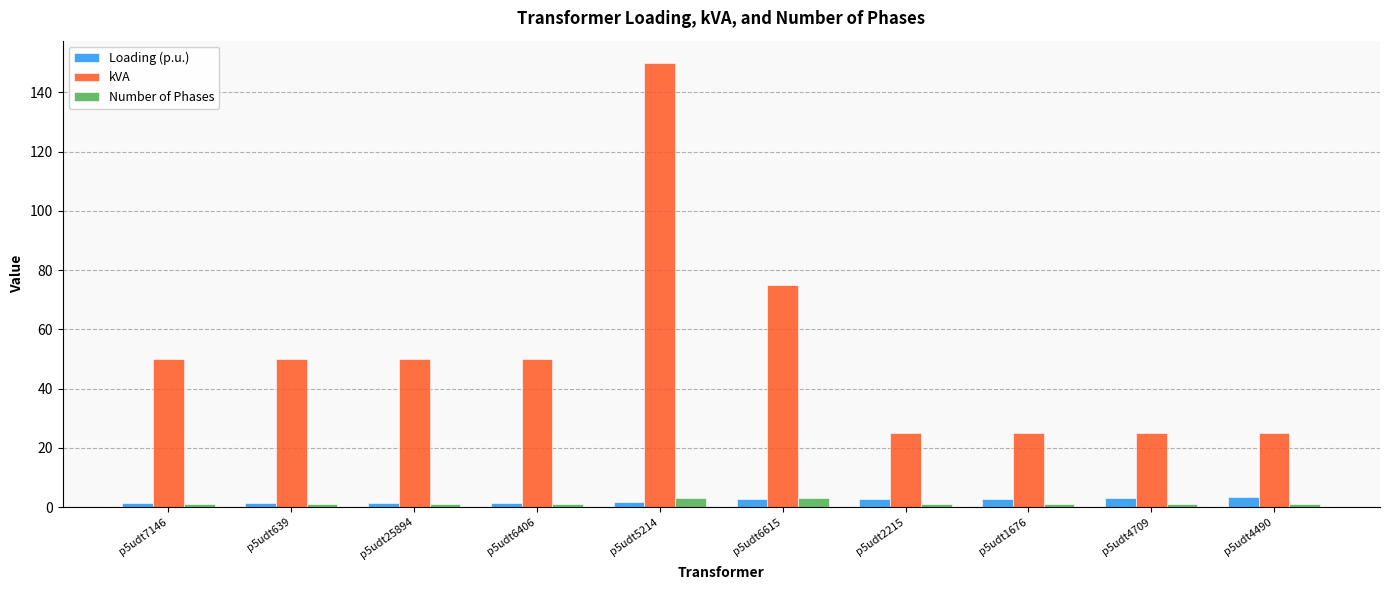

Is it true that Loading (p.u.) equals 1.5 at p5udt6406?

True